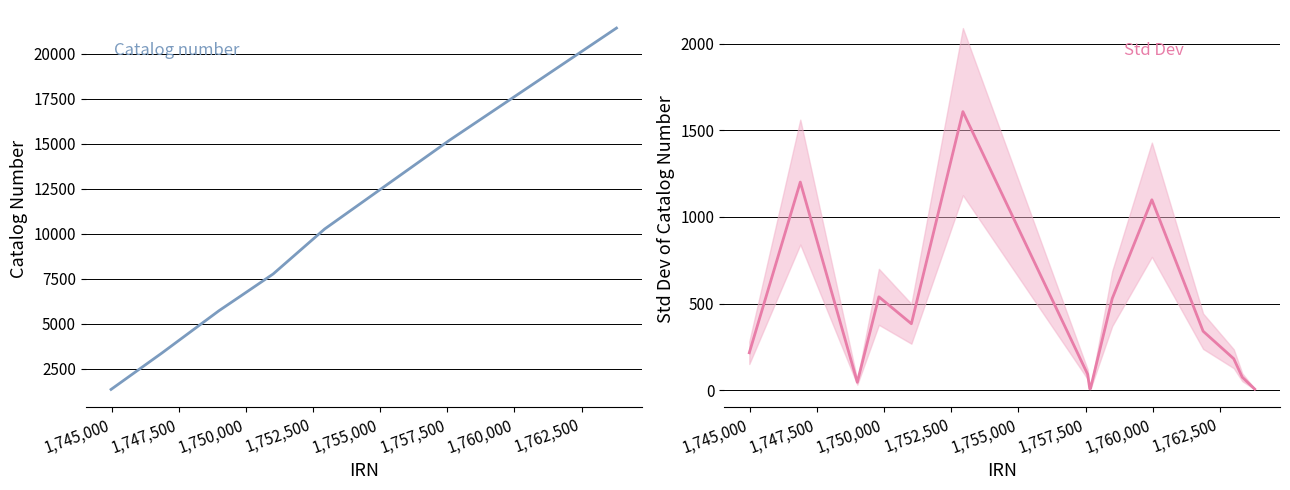

True or false: Catalog number and Std Dev cross at least once.

False